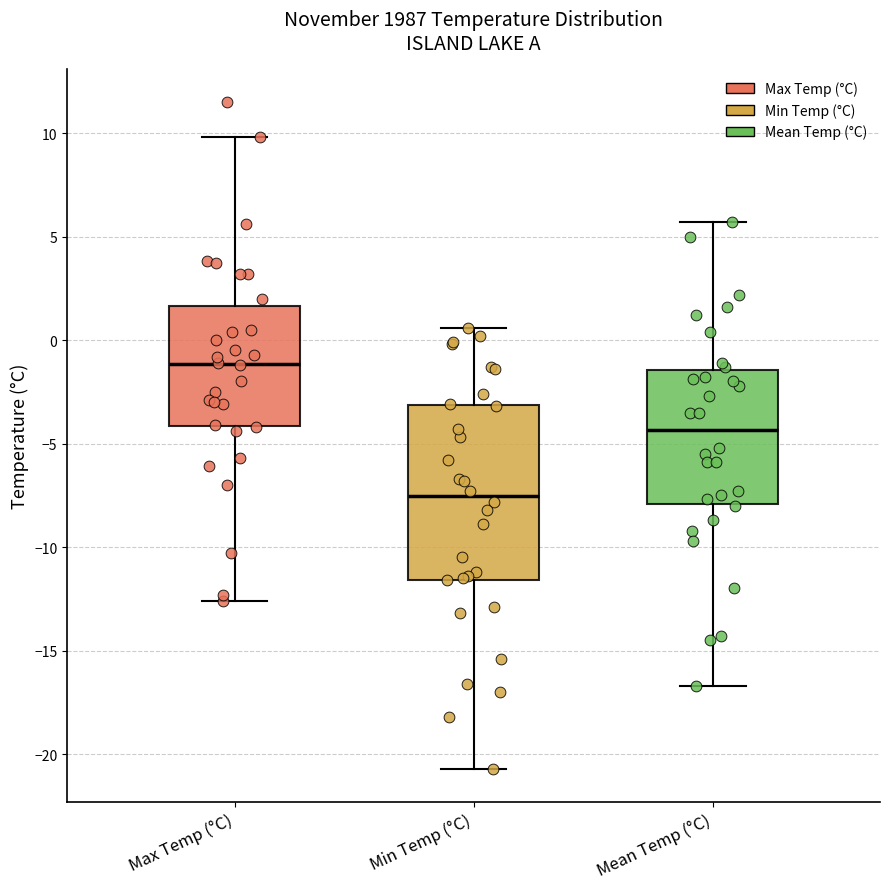

Which box is the tallest, from its lower edge to its upper edge?

Min Temp (°C)